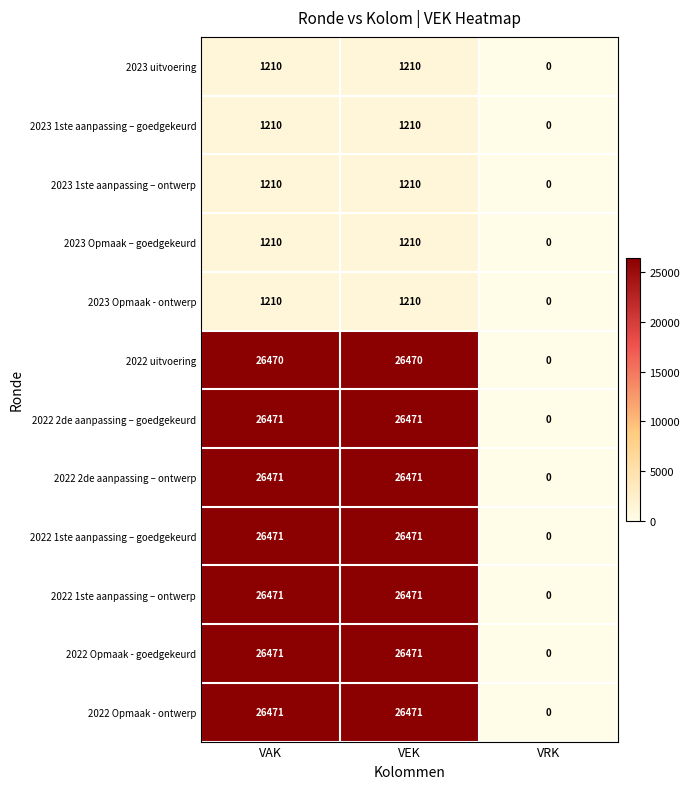

Is it true that 2022 1ste aanpassing – ontwerp equals 38284 at VEK?

False